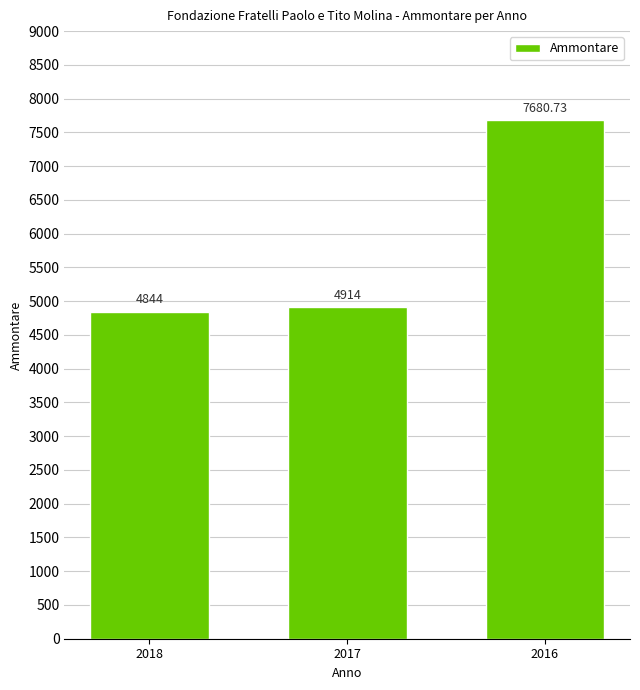

What is the maximum value shown in the chart?

7680.7